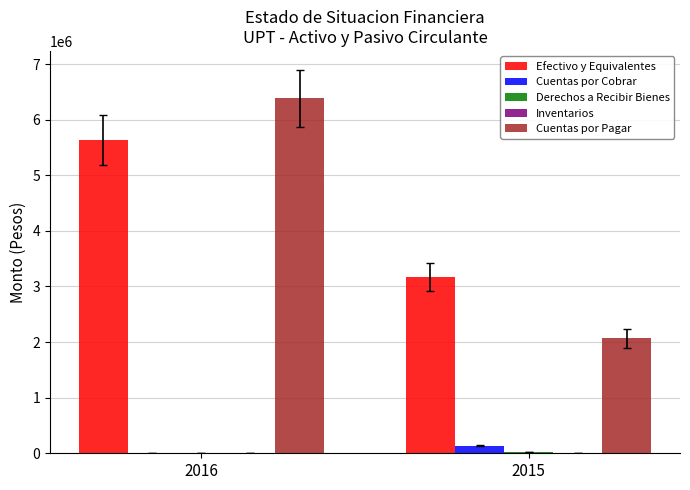

Count the number of data series in this chart.

4